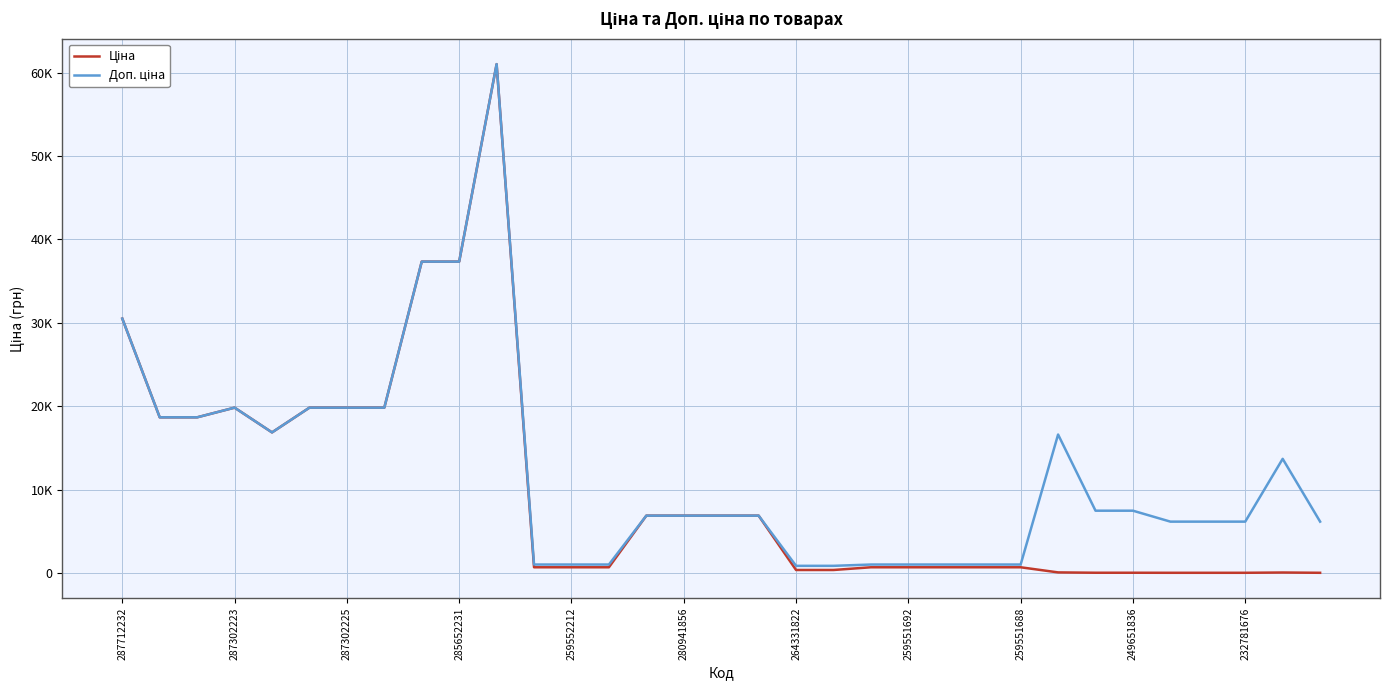

How many series are shown in this chart?

2